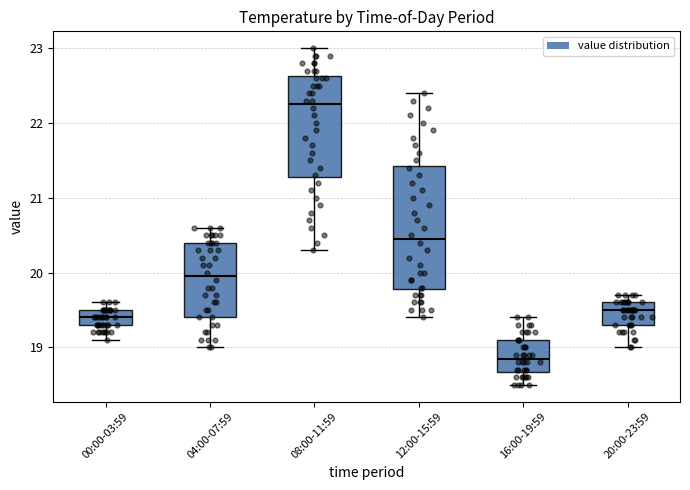

Which box has the lowest median line?

16:00-19:59